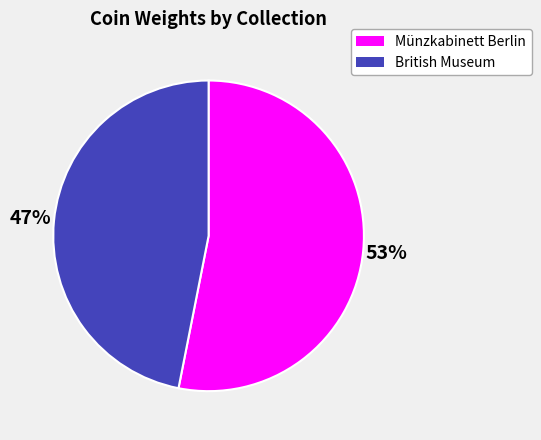

Rank the categories by value from highest to lowest.

Münzkabinett Berlin, British Museum